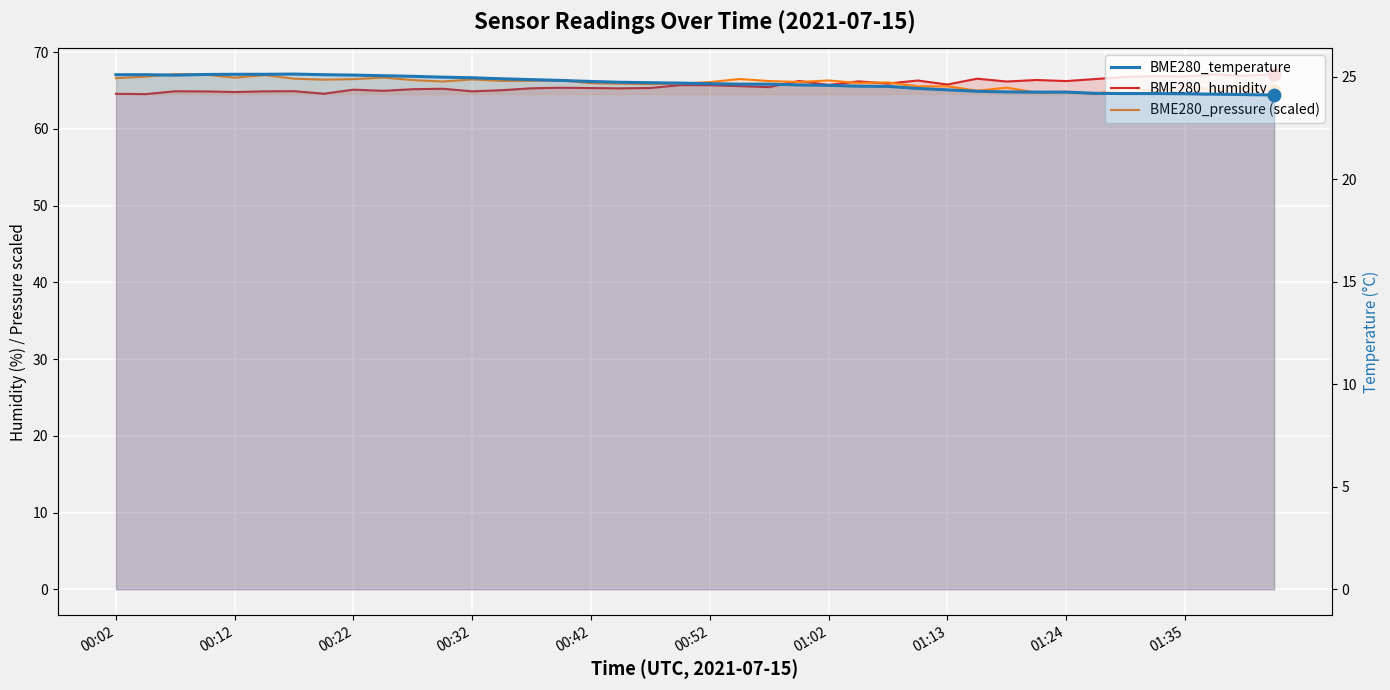

What are all the series names shown in the legend?

BME280_humidity, BME280_pressure (scaled), BME280_temperature